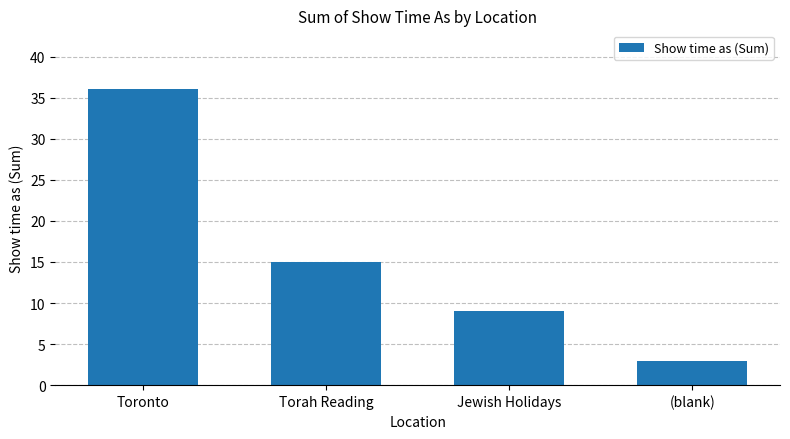

Rank the categories by value from lowest to highest.

(blank), Jewish Holidays, Torah Reading, Toronto